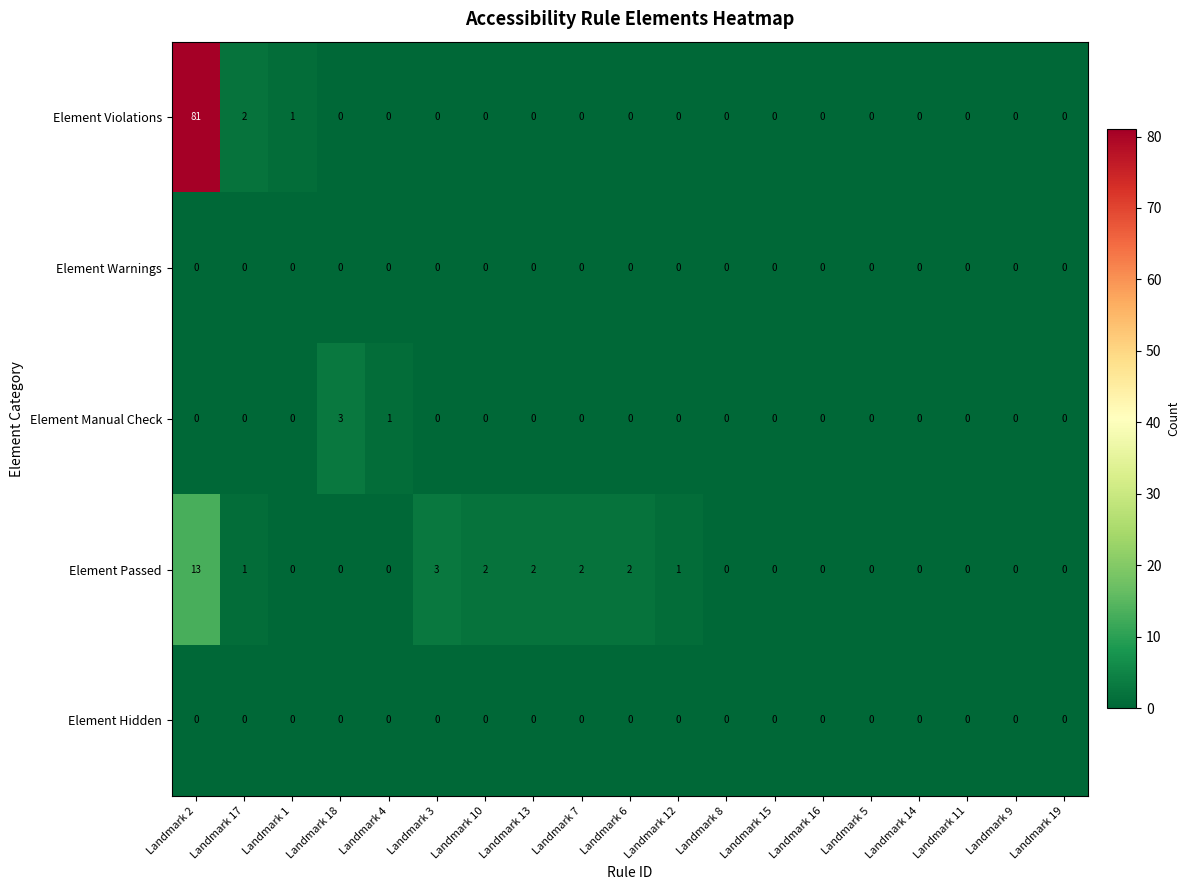

Which series has the largest total across all categories?

Element Violations